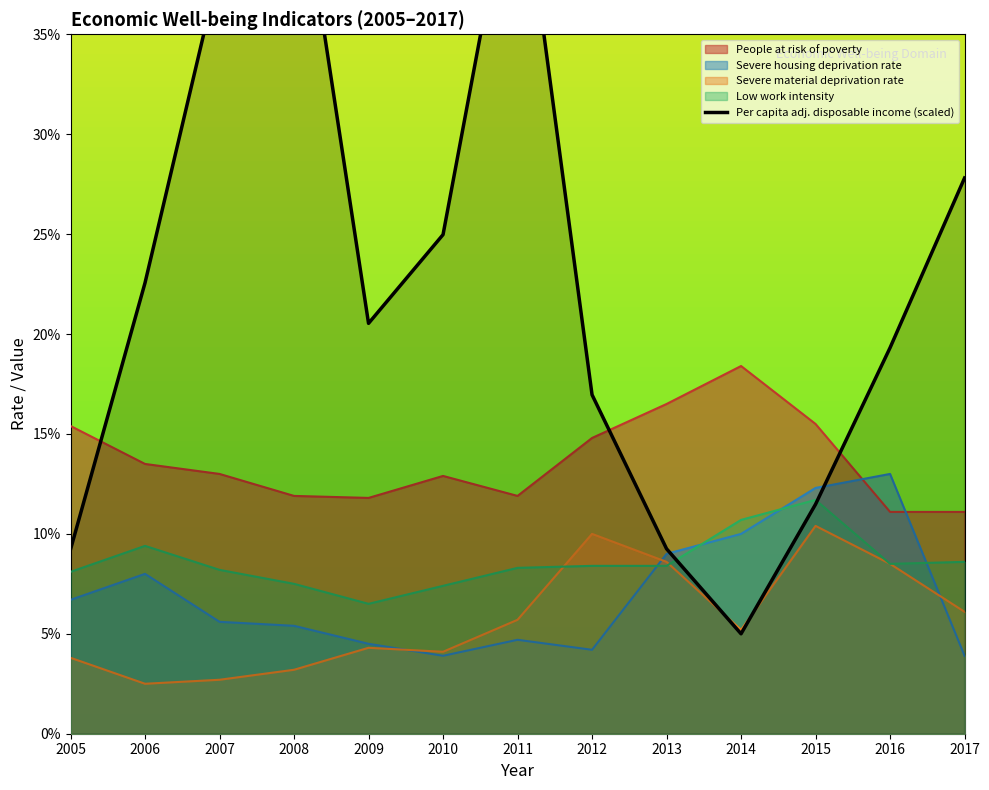

How many lines are shown in the chart?

1